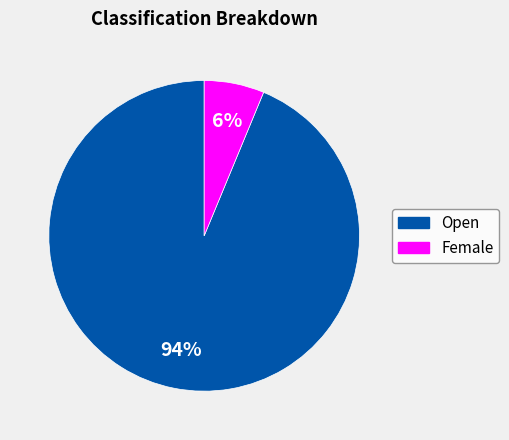

To the nearest percent, what portion does Open represent?

94%